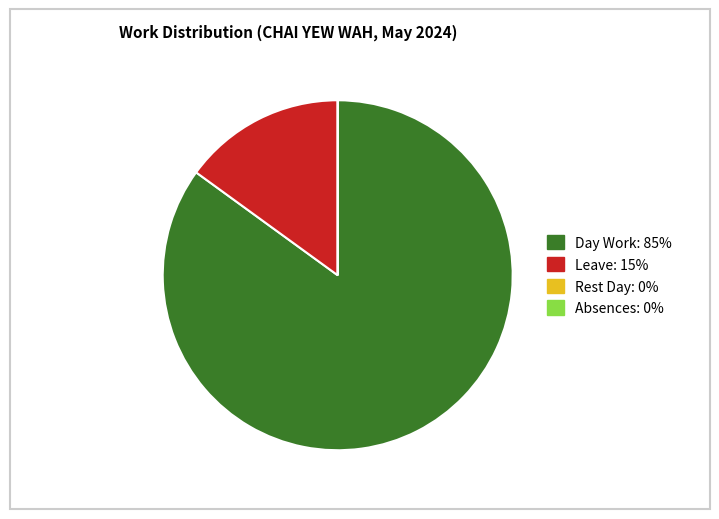

Does any single category account for the majority?

Yes